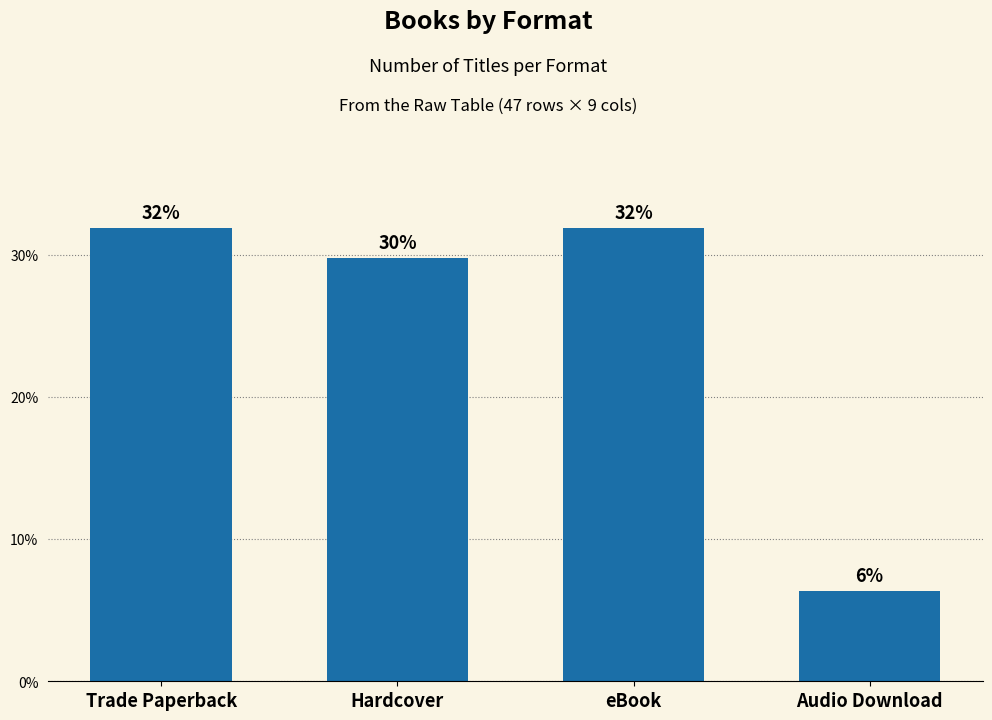

Are the bars grouped side by side (vs. stacked)?

No